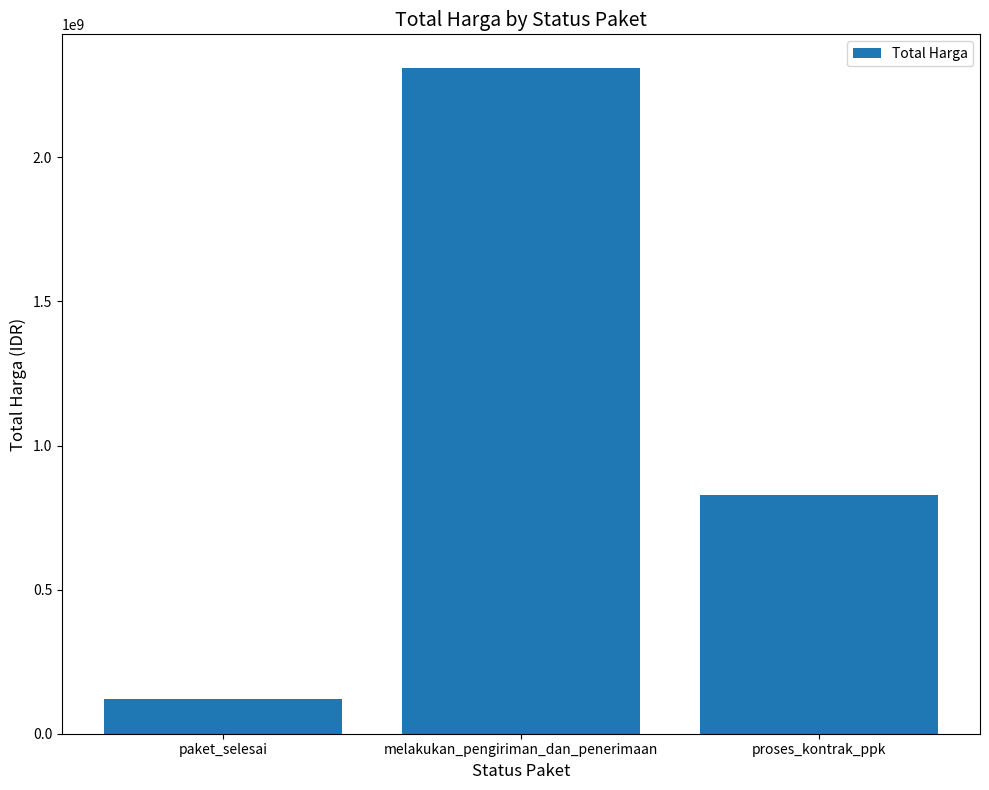

The value at melakukan_pengiriman_dan_penerimaan is 2311175000. True or false?

True